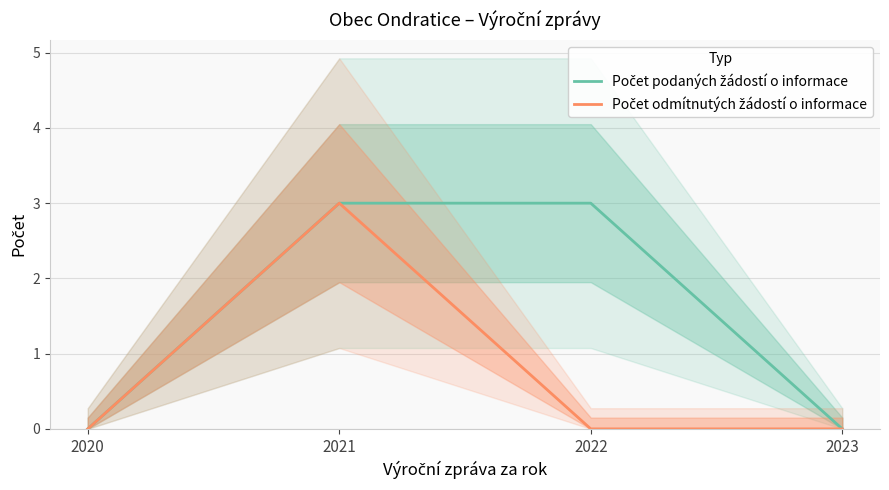

Which label corresponds to the largest value in the chart?

2021